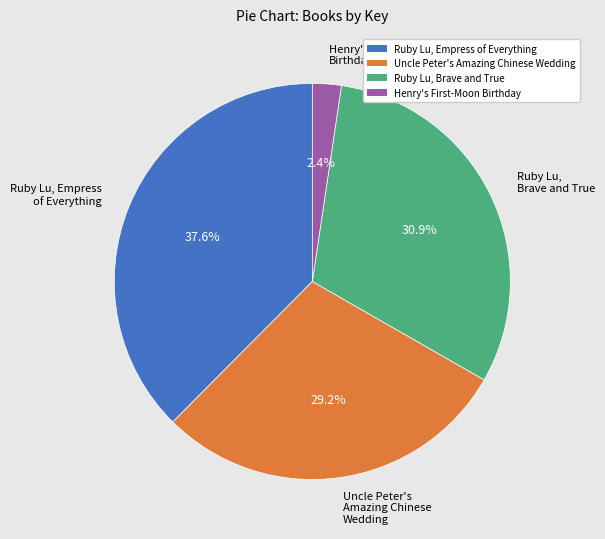

Which category has the smallest portion of the pie?

Henry's First-Moon Birthday